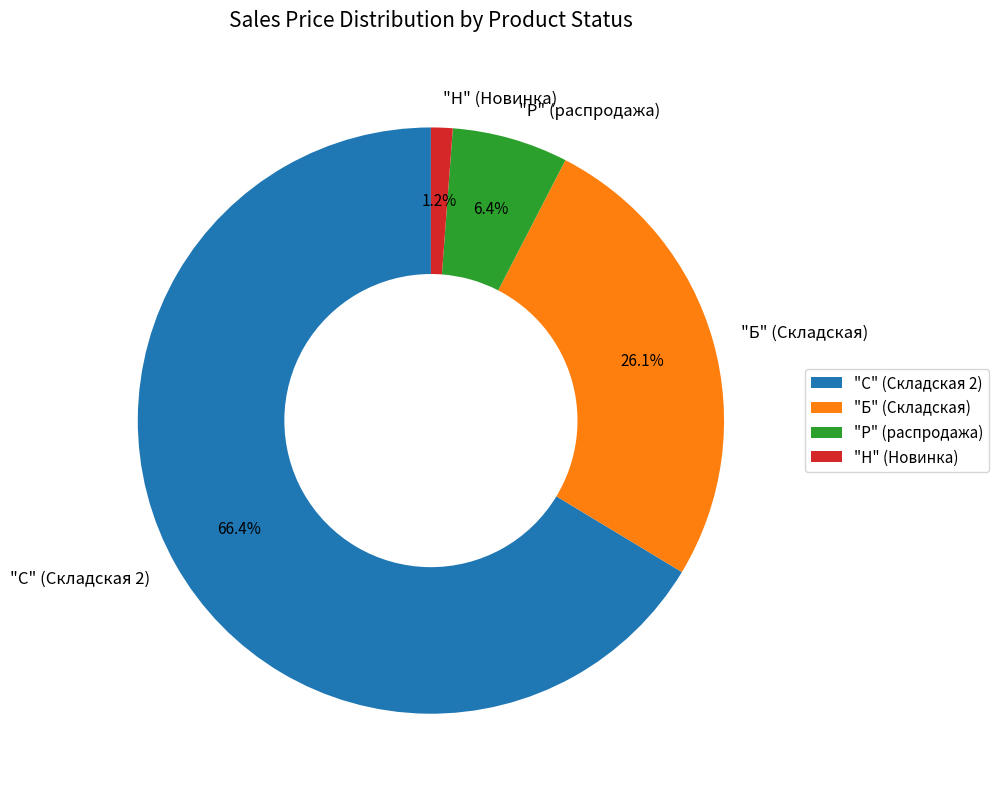

Rank the categories by value from lowest to highest.

"Н" (Новинка), "Р" (распродажа), "Б" (Складская), "С" (Складская 2)